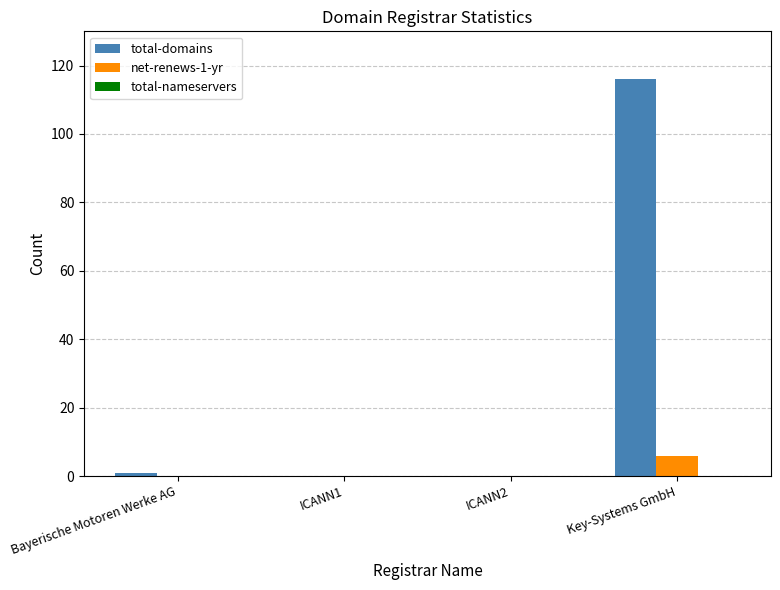

What is the sum of all total-domains values?

117